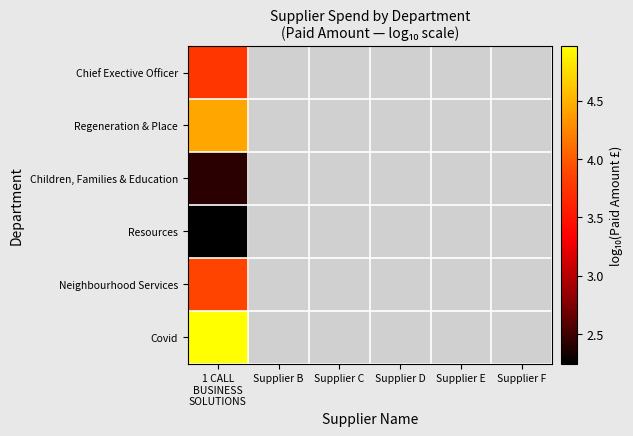

How many data points does each series have?

6